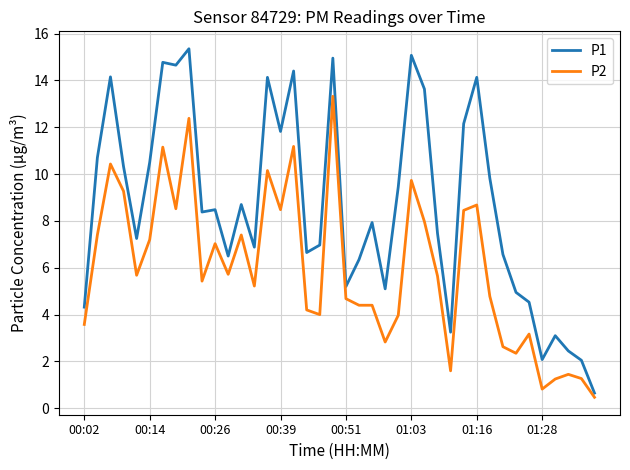

Rank the series by their average value, from highest to lowest.

P1, P2